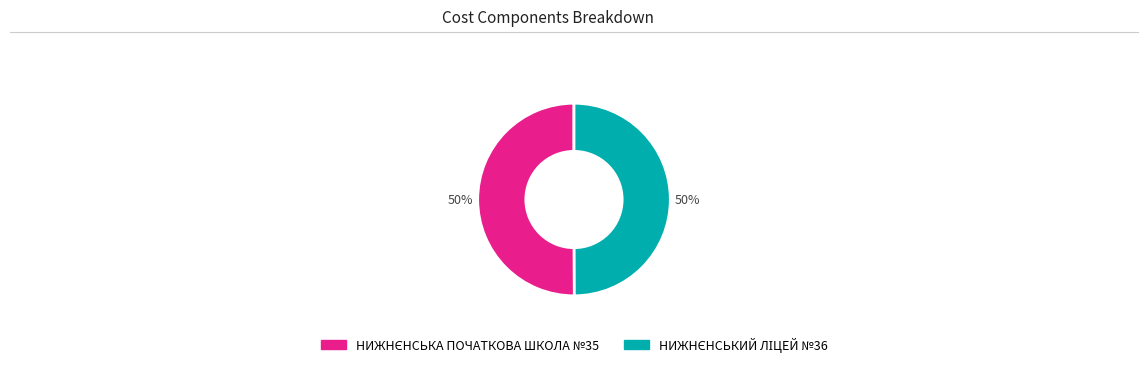

To the nearest percent, what is the average slice percentage?

50%